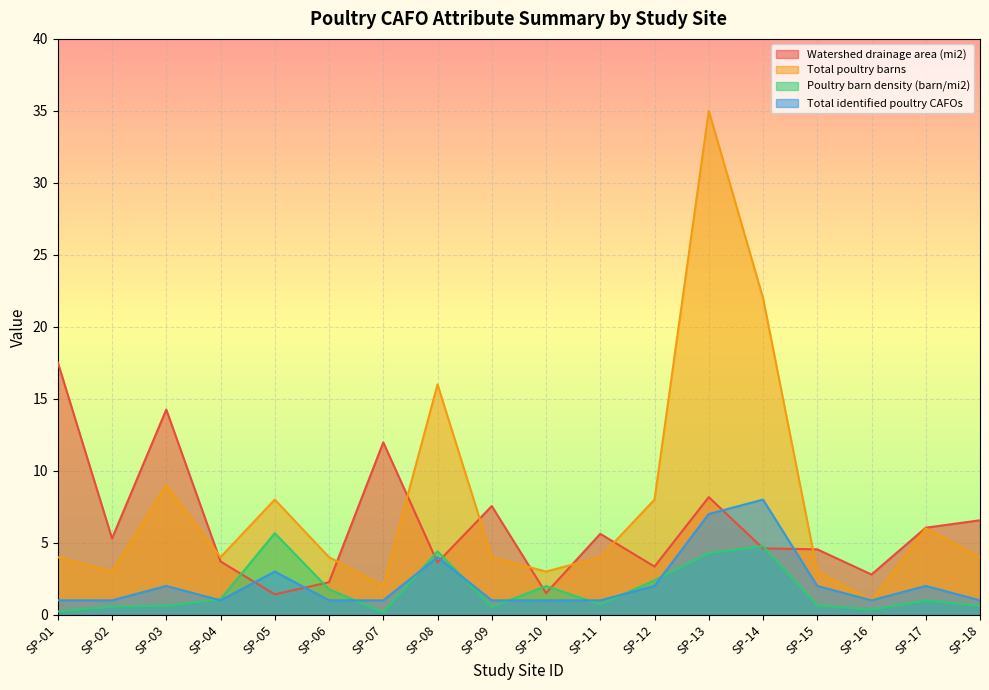

What is the difference between the Total poultry barns values at SP-05 and SP-07?

6.0